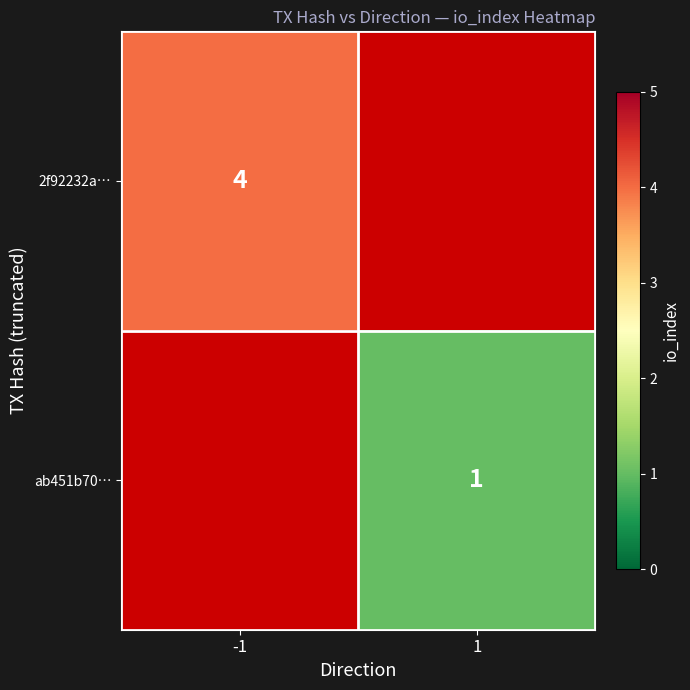

Is the value of ab451b70… at 1 greater than the value of 2f92232a… at -1?

No